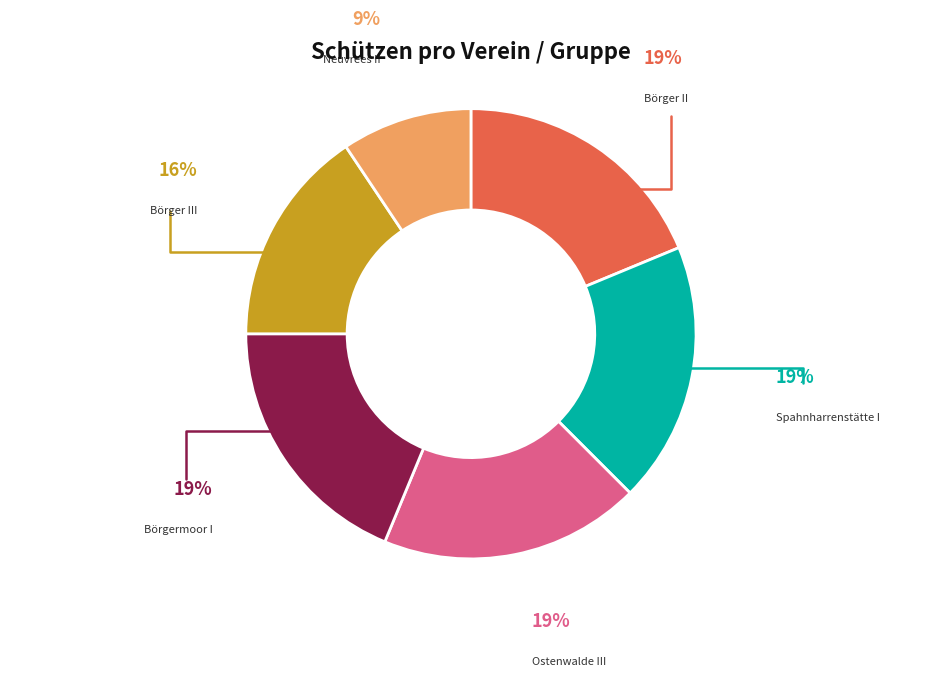

Is there any slice that represents more than half of the pie?

No